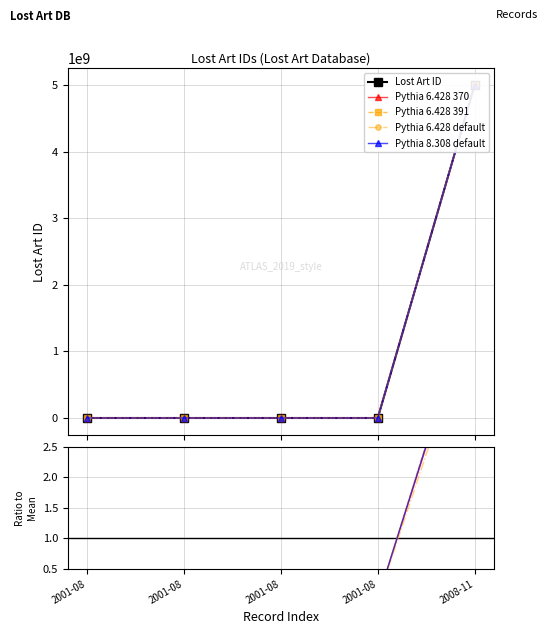

What is the sum of all Lost Art ID values?

5000744052.0